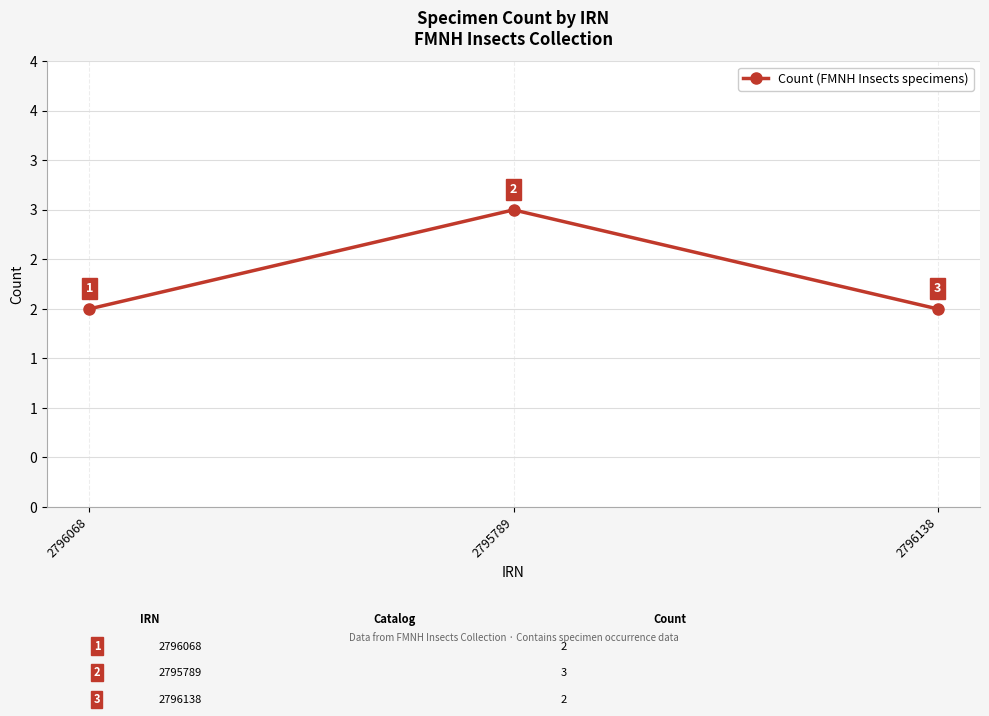

Reading left to right, extract all data points from this chart.

2796068=2	2795789=3	2796138=2